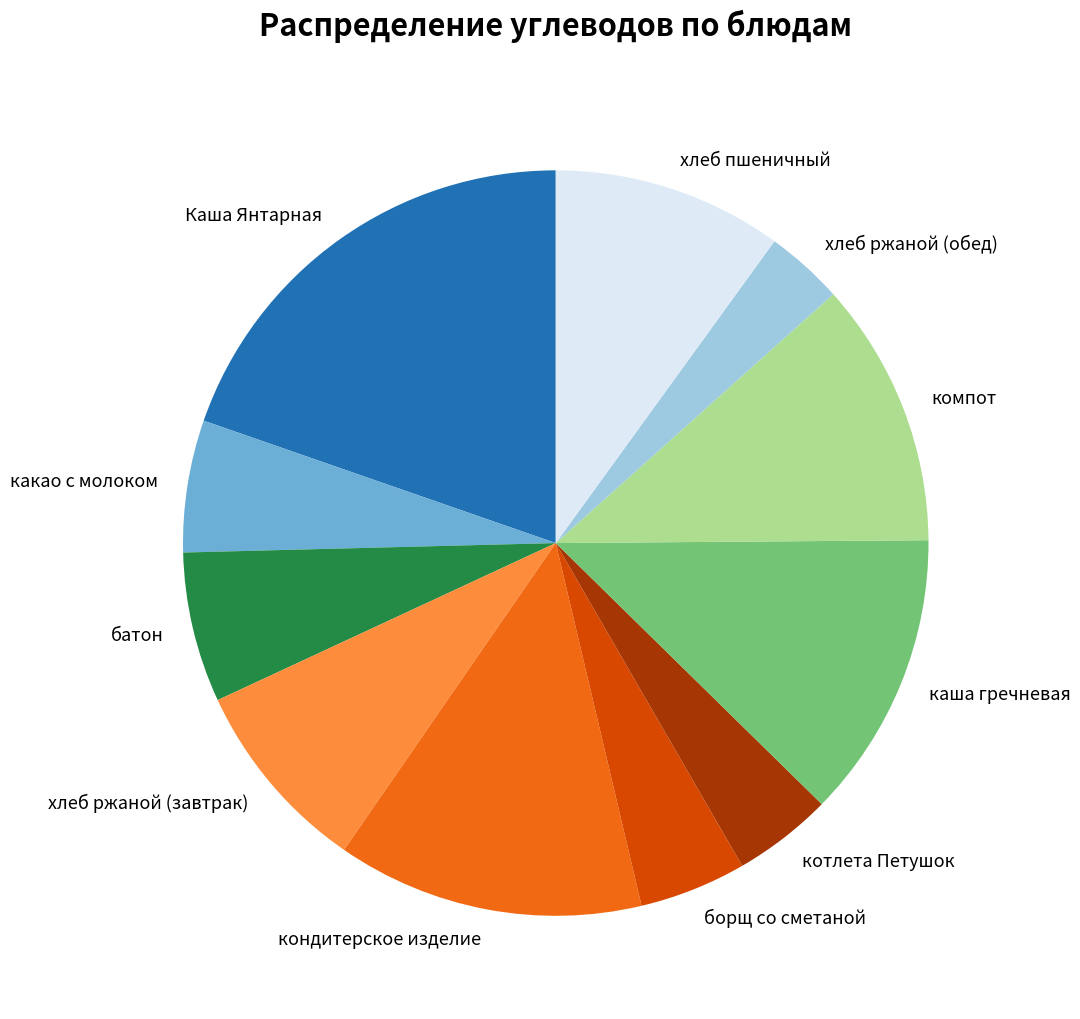

Do батон and компот together represent more than half of the pie?

No